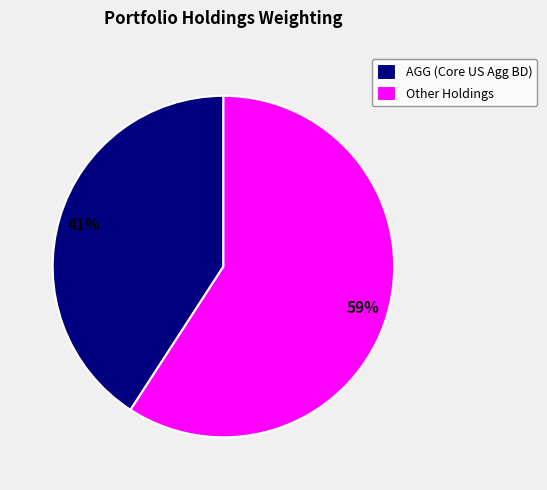

To the nearest percent, what is the average slice percentage?

50%